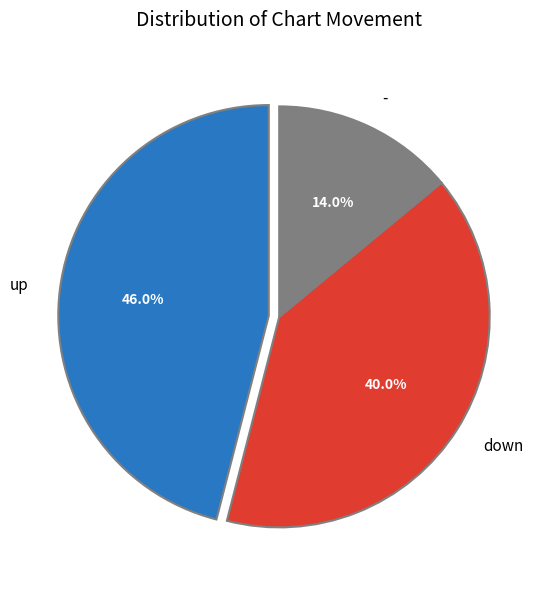

The up slice represents 46% of the pie. True or false?

True